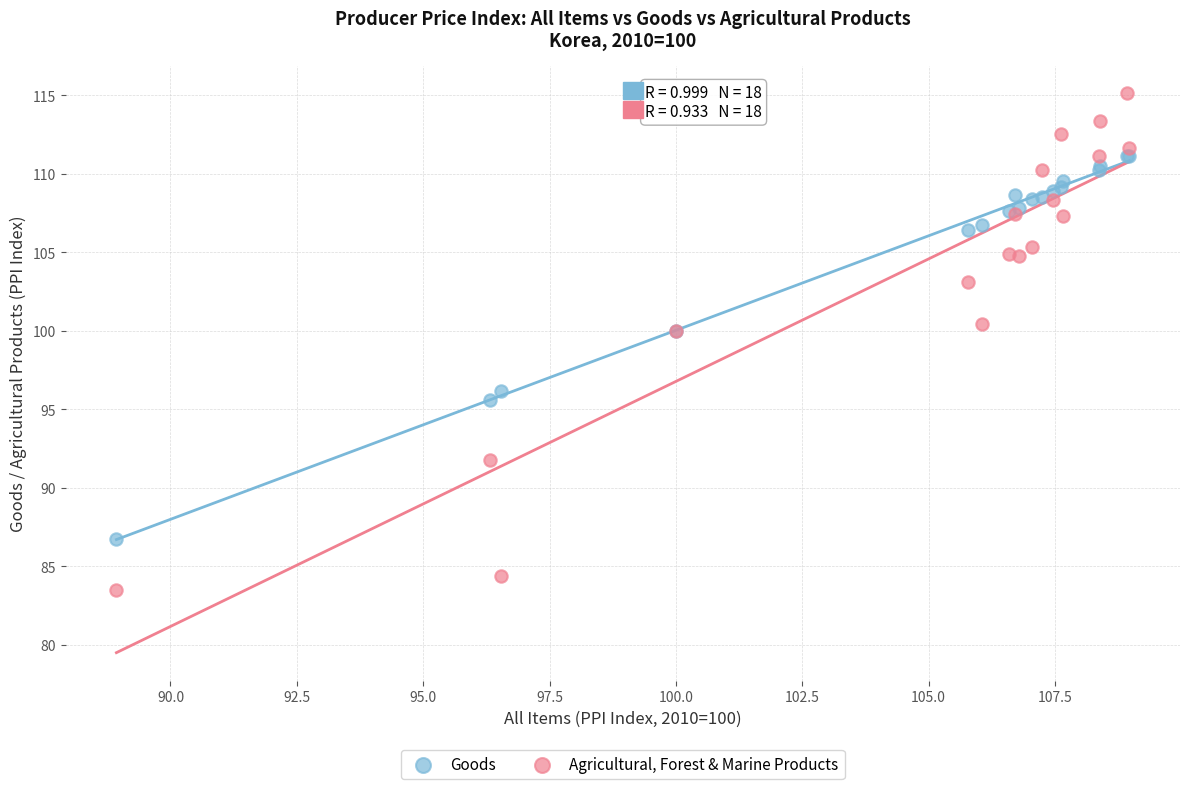

Which series reaches the minimum Y coordinate?

Agricultural, Forest & Marine Products